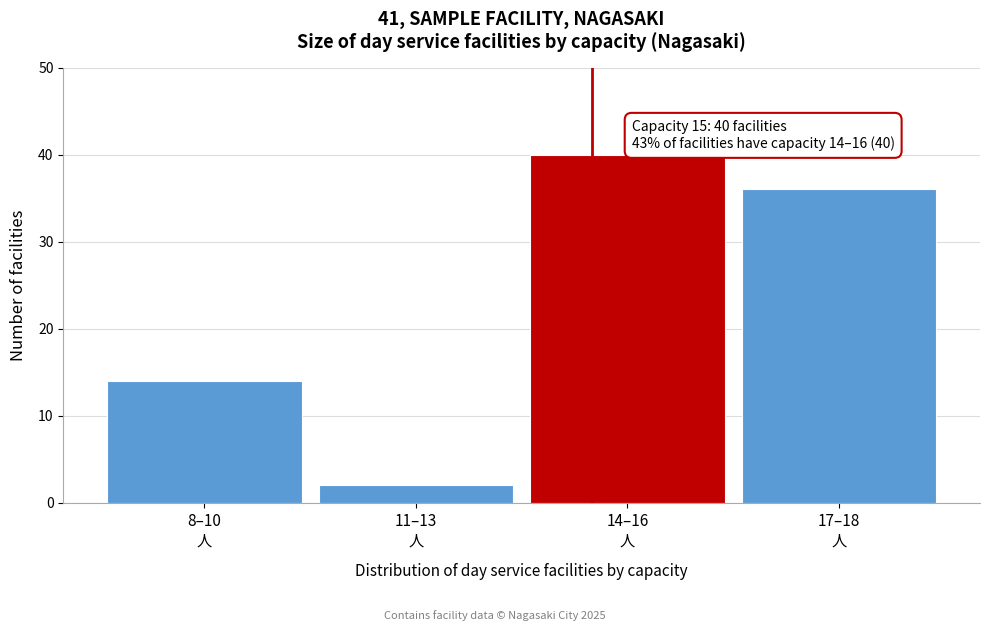

Reading right to left, list all the values displayed in this chart.

36	40	2	14